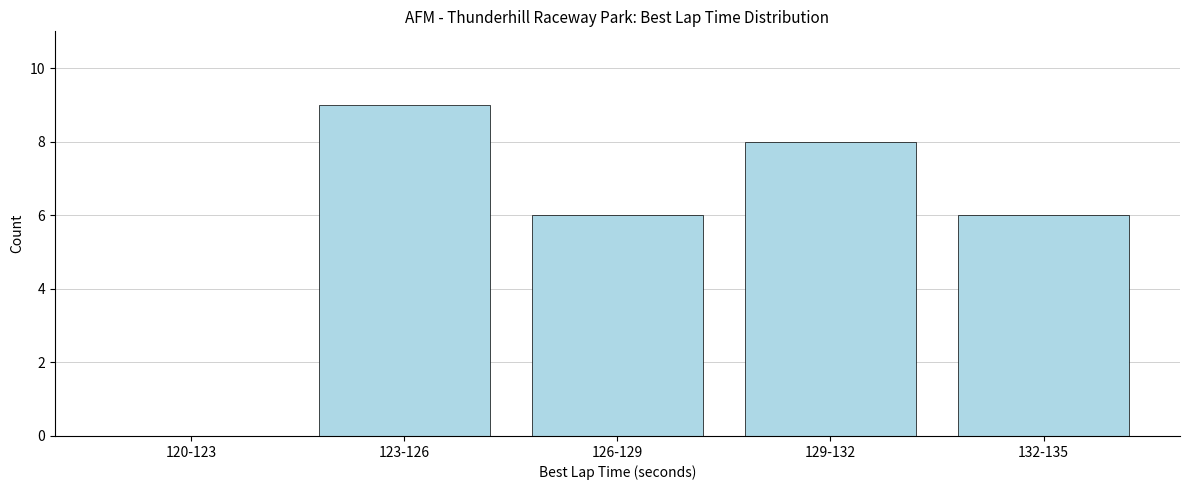

Reading left to right, list all the values displayed in this chart.

120-123=0	123-126=9	126-129=6	129-132=8	132-135=6